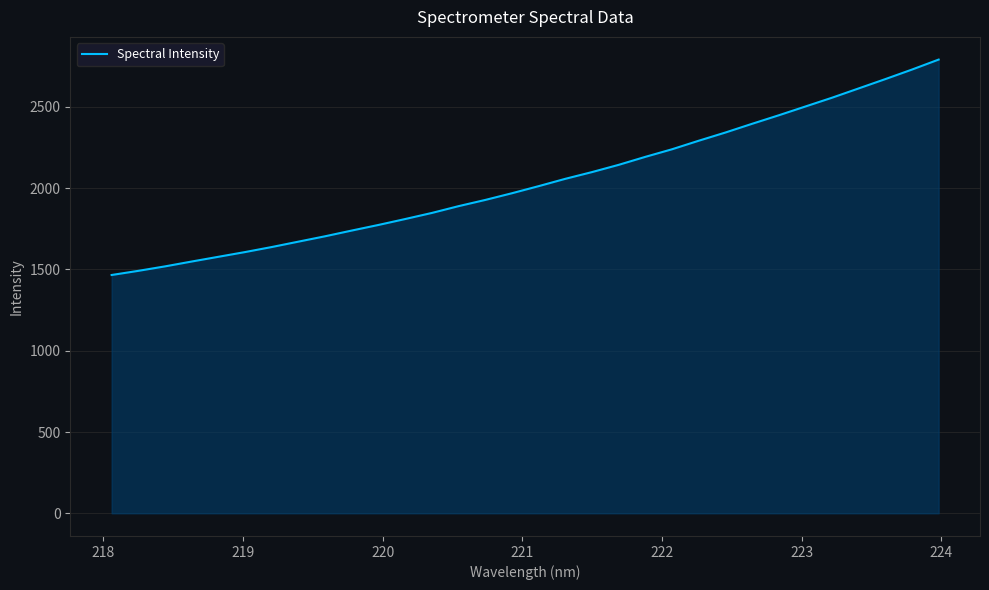

Reading right to left, transcribe all the data shown in this chart.

2790.9	2729.5	2670.8	2613.5	2556.3	2502.3	2448.1	2395.8	2342.2	2291.8	2239.3	2192.7	2143.5	2099.0	2057.5	2012.4	1968.9	1927.6	1889.5	1847.7	1810.2	1773.9	1739.4	1704.2	1671.1	1637.9	1606.9	1577.8	1548.7	1518.8	1491.3	1465.8